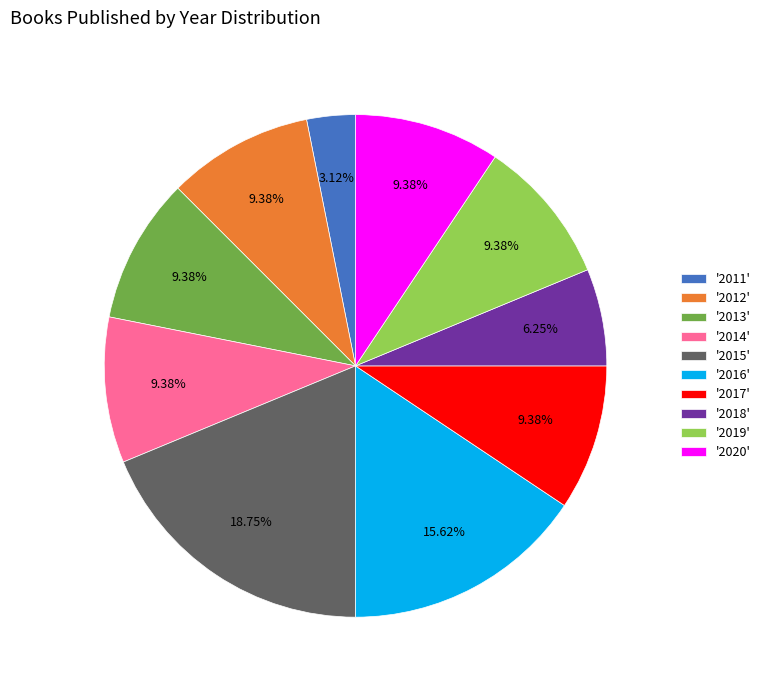

Which slice is the smallest?

'2011'